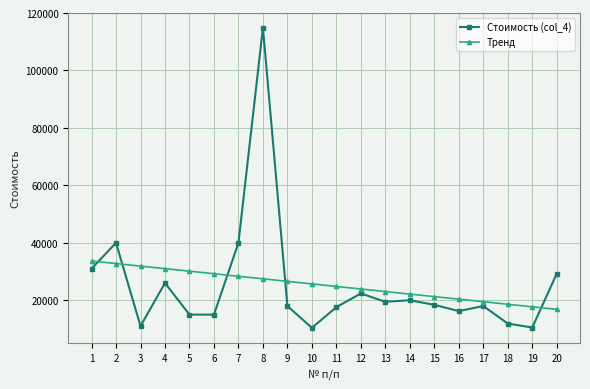

What is the highest value of the Стоимость (col_4) series?

114860.0